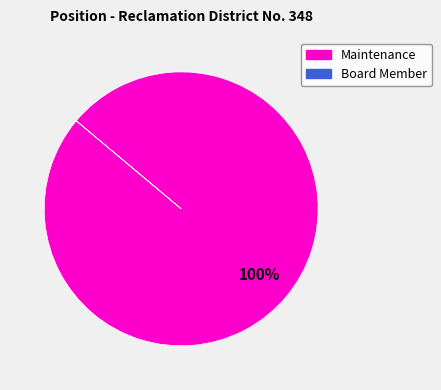

To the nearest percent, what is the average slice percentage?

50%